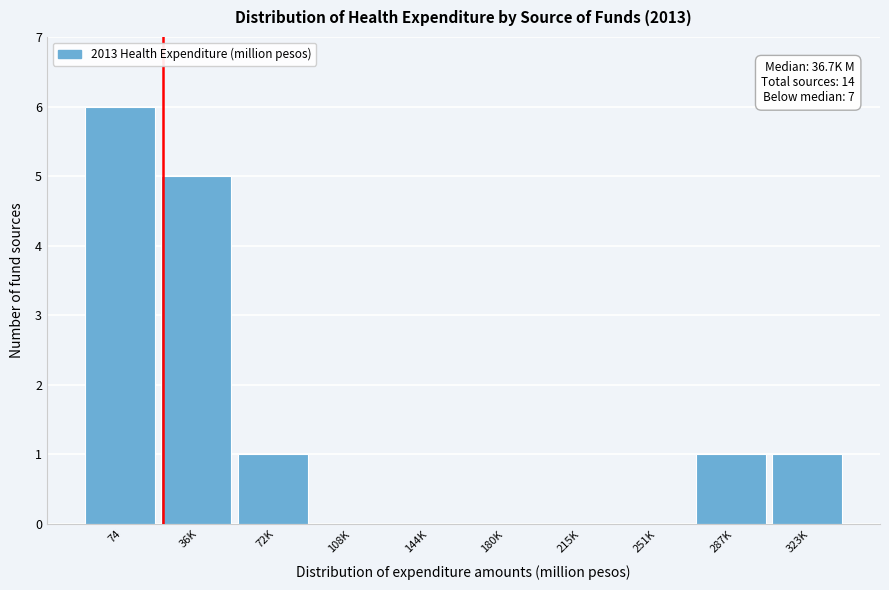

Reading left to right, extract all data points from this chart.

74=6	36K=5	72K=1	108K=0	144K=0	180K=0	215K=0	251K=0	287K=1	323K=1